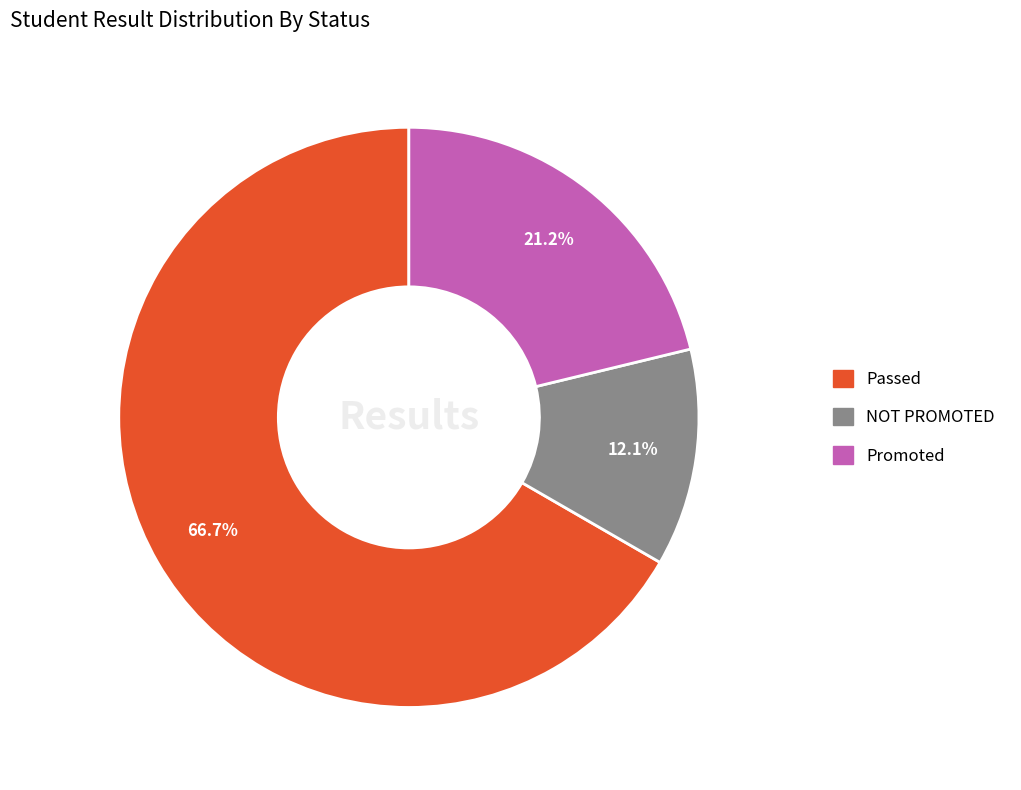

To the nearest percent, what is the difference between the largest and smallest slice percentages?

55%